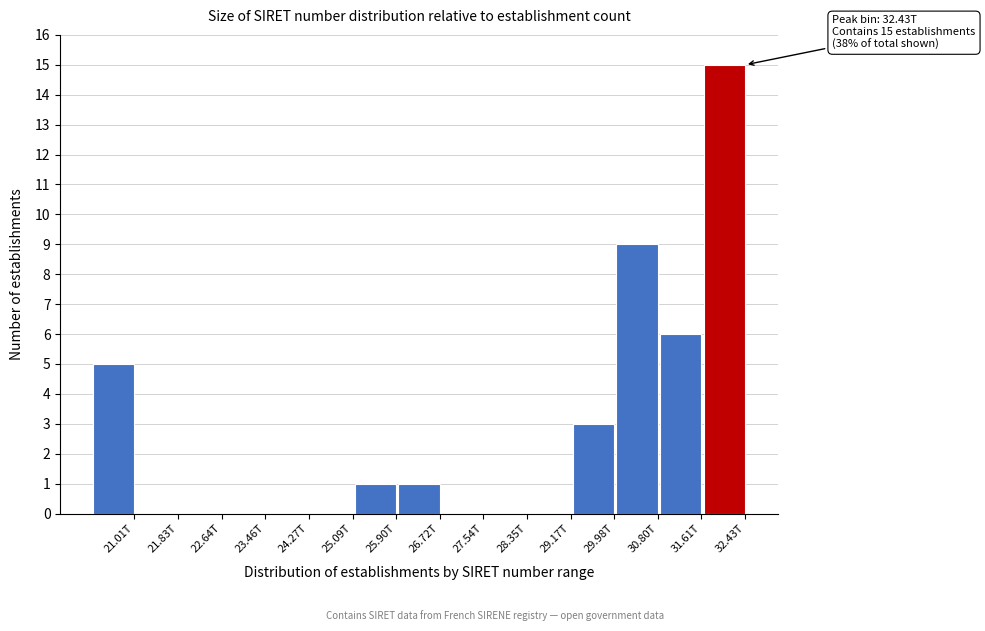

Reading right to left, extract all data points from this chart.

32.43T=15	31.61T=6	30.80T=9	29.98T=3	29.17T=0	28.35T=0	27.54T=0	26.72T=1	25.90T=1	25.09T=0	24.27T=0	23.46T=0	22.64T=0	21.83T=0	21.01T=5